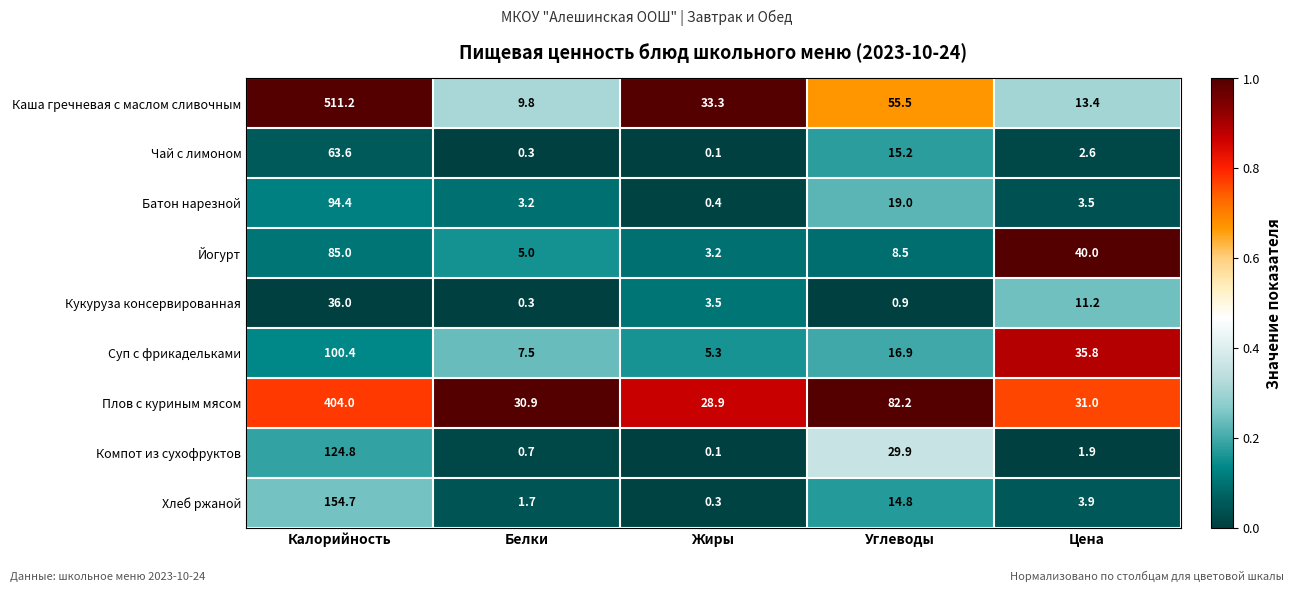

At which category does the chart reach its minimum across all series?

Жиры